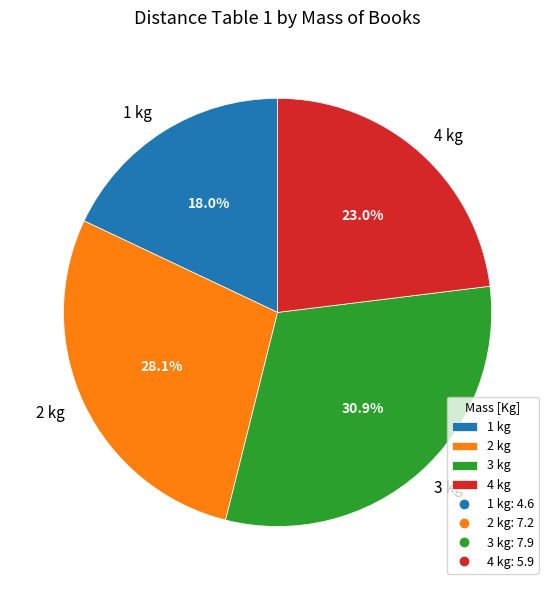

What percentage is the 4 kg slice, to the nearest percent?

23%